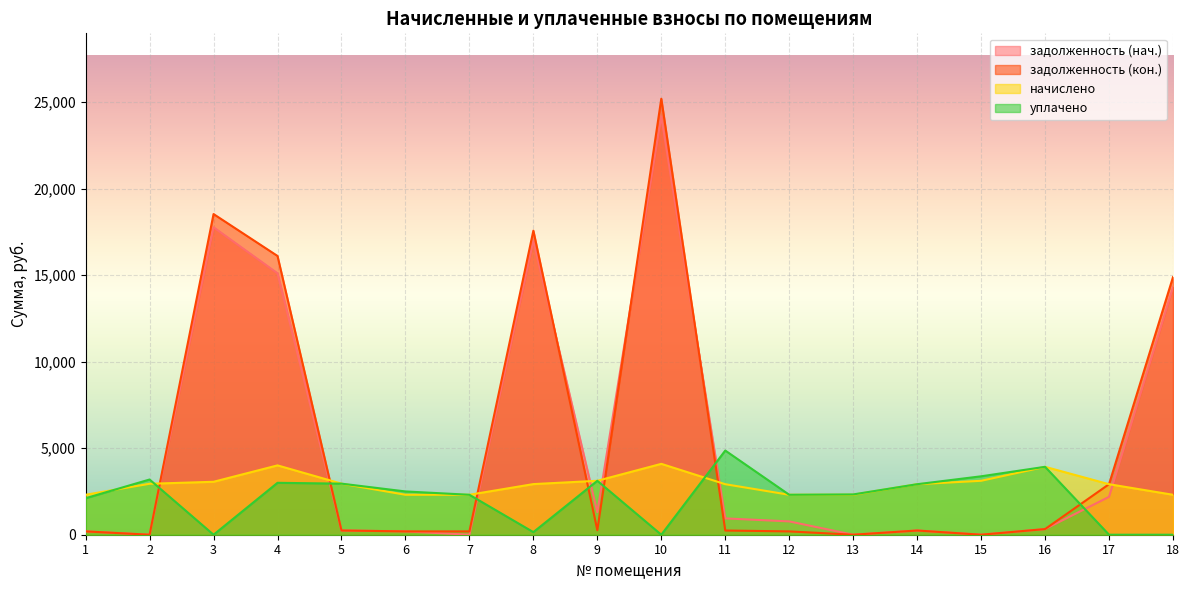

True or false: задолженность (кон.) has a value of 18530.5 at 3.

True